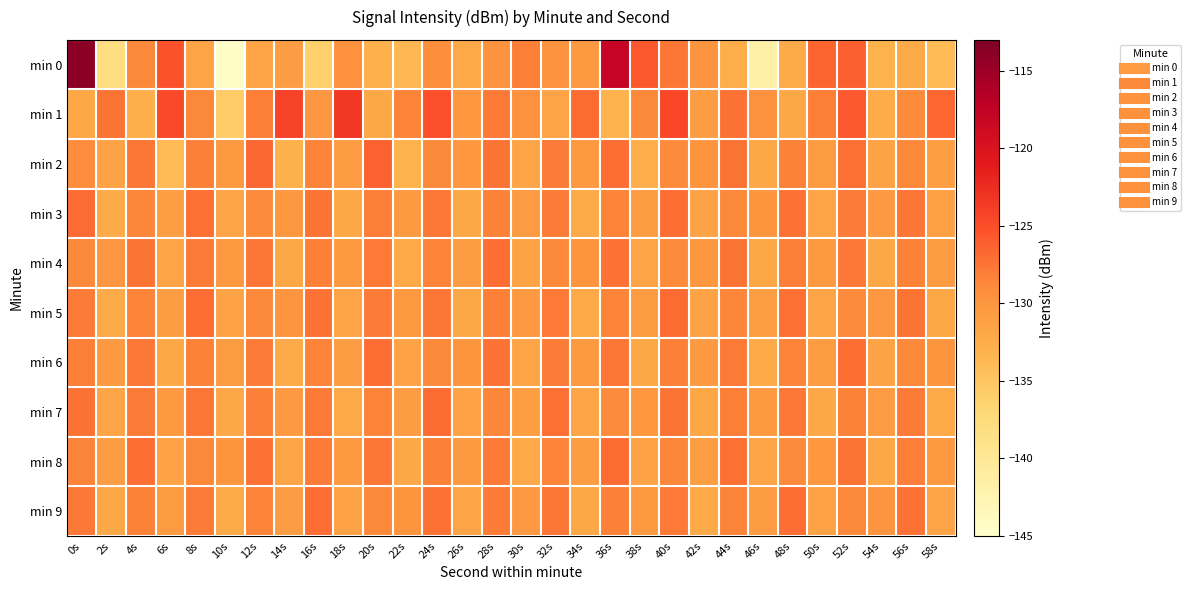

Reading right to left, transcribe all the data shown in this chart.

min 0: 58s=-133.9	56s=-132.2	54s=-133.0	52s=-126.2	50s=-126.4	48s=-132.3	46s=-141.7	44s=-132.6	42s=-129.8	40s=-127.6	38s=-125.7	36s=-117.9	34s=-130.3	32s=-129.7	30s=-128.1	28s=-129.7	26s=-132.0	24s=-129.2	22s=-133.6	20s=-132.8	18s=-129.5	16s=-136.0	14s=-130.9	12s=-131.6	10s=-144.6	8s=-131.6	6s=-125.3	4s=-128.7	2s=-138.1	0s=-113.9
min 1: 58s=-126.6	56s=-129.0	54s=-132.4	52s=-125.7	50s=-128.1	48s=-131.9	46s=-129.6	44s=-127.3	42s=-130.8	40s=-124.5	38s=-128.7	36s=-133.2	34s=-126.9	32s=-131.6	30s=-129.4	28s=-127.8	26s=-130.2	24s=-125.1	22s=-128.5	20s=-132.0	18s=-123.3	16s=-130.1	14s=-124.2	12s=-128.1	10s=-135.5	8s=-128.7	6s=-124.7	4s=-132.7	2s=-127.5	0s=-131.8
min 2: 58s=-130.9	56s=-128.7	54s=-131.5	52s=-127.2	50s=-130.6	48s=-128.3	46s=-131.8	44s=-127.4	42s=-130.0	40s=-128.9	38s=-132.6	36s=-127.1	34s=-130.3	32s=-128.0	30s=-131.7	28s=-127.5	26s=-130.2	24s=-128.8	22s=-133.1	20s=-126.3	18s=-130.7	16s=-128.4	14s=-132.9	12s=-126.7	10s=-130.5	8s=-128.2	6s=-133.8	4s=-127.6	2s=-131.4	0s=-129.1
min 3: 58s=-131.2	56s=-127.6	54s=-130.3	52s=-128.0	50s=-131.7	48s=-127.3	46s=-130.0	44s=-128.7	42s=-131.4	40s=-127.1	38s=-130.8	36s=-128.5	34s=-132.2	32s=-127.9	30s=-130.6	28s=-128.3	26s=-132.0	24s=-127.7	22s=-130.4	20s=-128.1	18s=-131.9	16s=-127.5	14s=-130.2	12s=-128.9	10s=-131.6	8s=-127.2	6s=-130.9	4s=-128.6	2s=-132.3	0s=-127.0
min 4: 58s=-130.6	56s=-128.3	54s=-132.0	52s=-127.7	50s=-130.4	48s=-128.1	46s=-131.8	44s=-127.5	42s=-130.2	40s=-128.9	38s=-131.6	36s=-127.3	34s=-130.0	32s=-128.7	30s=-131.5	28s=-127.1	26s=-130.7	24s=-128.4	22s=-132.1	20s=-127.8	18s=-130.5	16s=-128.2	14s=-131.9	12s=-127.6	10s=-130.3	8s=-128.0	6s=-131.7	4s=-127.4	2s=-130.1	0s=-128.8
min 5: 58s=-131.8	56s=-127.5	54s=-130.2	52s=-128.9	50s=-131.6	48s=-127.2	46s=-130.9	44s=-128.6	42s=-131.3	40s=-127.0	38s=-130.7	36s=-128.4	34s=-132.1	32s=-127.8	30s=-130.5	28s=-128.2	26s=-131.9	24s=-127.6	22s=-130.3	20s=-128.0	18s=-131.7	16s=-127.3	14s=-130.0	12s=-128.7	10s=-131.4	8s=-127.1	6s=-130.8	4s=-128.5	2s=-132.2	0s=-127.9
min 6: 58s=-130.0	56s=-128.7	54s=-131.5	52s=-127.1	50s=-130.7	48s=-128.4	46s=-132.1	44s=-127.8	42s=-130.5	40s=-128.2	38s=-131.9	36s=-127.6	34s=-130.3	32s=-128.0	30s=-131.7	28s=-127.3	26s=-130.0	24s=-128.7	22s=-131.4	20s=-127.1	18s=-130.8	16s=-128.5	14s=-132.2	12s=-127.9	10s=-130.6	8s=-128.3	6s=-132.0	4s=-127.7	2s=-130.4	0s=-128.1
min 7: 58s=-132.2	56s=-127.9	54s=-130.6	52s=-128.3	50s=-132.0	48s=-127.7	46s=-130.4	44s=-128.1	42s=-131.8	40s=-127.5	38s=-130.2	36s=-128.9	34s=-131.6	32s=-127.2	30s=-130.9	28s=-128.6	26s=-131.3	24s=-127.0	22s=-130.7	20s=-128.4	18s=-132.1	16s=-127.8	14s=-130.5	12s=-128.2	10s=-131.9	8s=-127.6	6s=-130.3	4s=-128.0	2s=-131.7	0s=-127.3
min 8: 58s=-130.4	56s=-128.1	54s=-131.8	52s=-127.5	50s=-130.2	48s=-128.9	46s=-131.6	44s=-127.2	42s=-130.9	40s=-128.6	38s=-131.3	36s=-127.0	34s=-130.7	32s=-128.4	30s=-132.1	28s=-127.8	26s=-130.5	24s=-128.2	22s=-131.9	20s=-127.6	18s=-130.3	16s=-128.0	14s=-131.7	12s=-127.3	10s=-130.0	8s=-128.7	6s=-131.4	4s=-127.1	2s=-130.8	0s=-128.5
min 9: 58s=-131.7	56s=-127.3	54s=-130.0	52s=-128.7	50s=-131.5	48s=-127.1	46s=-130.7	44s=-128.4	42s=-132.1	40s=-127.8	38s=-130.5	36s=-128.2	34s=-131.9	32s=-127.6	30s=-130.3	28s=-128.0	26s=-131.7	24s=-127.3	22s=-130.0	20s=-128.7	18s=-131.4	16s=-127.1	14s=-130.8	12s=-128.5	10s=-132.2	8s=-127.9	6s=-130.6	4s=-128.3	2s=-132.0	0s=-127.7